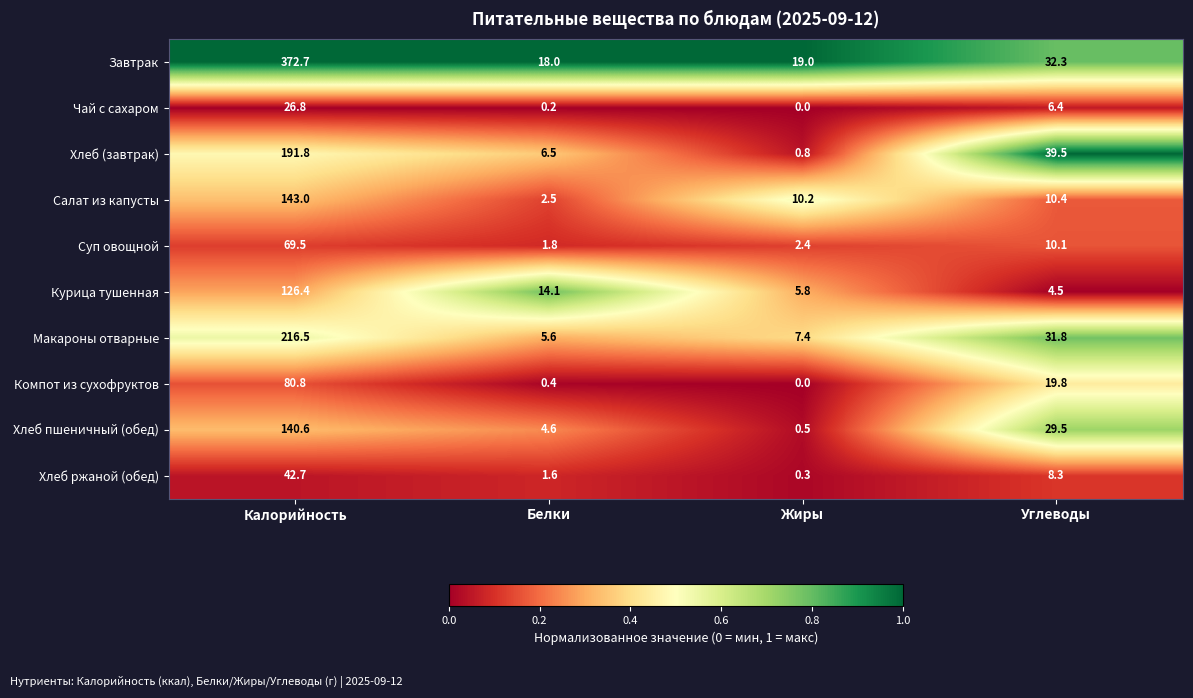

What is the minimum value for Завтрак?

18.0